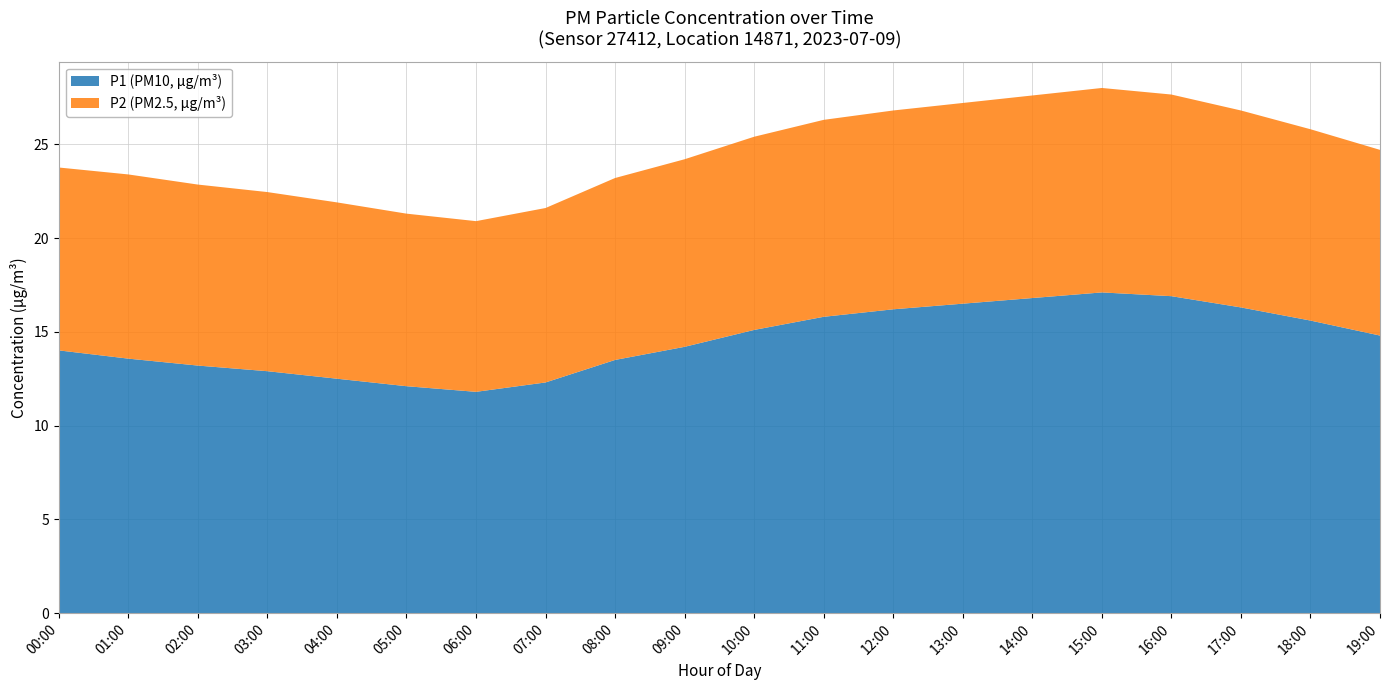

The P1 (PM10, µg/m³) series shows 12.5 at 04:00. True or false?

True